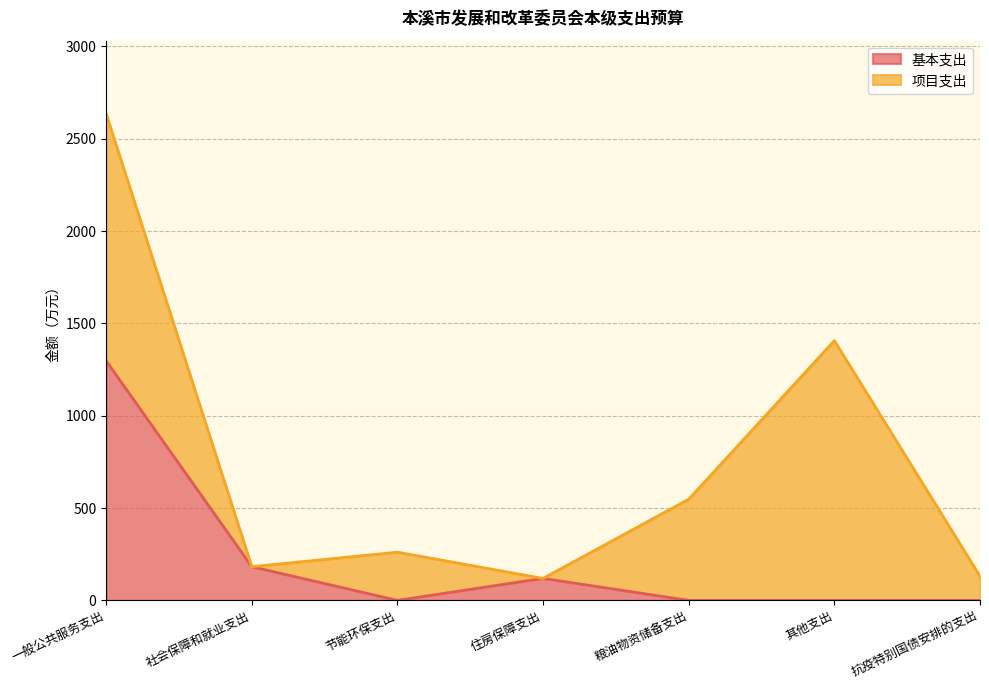

Reading left to right, extract all data points from this chart.

一般公共服务支出=1297.3	社会保障和就业支出=182.5	节能环保支出=0.0	住房保障支出=119.1	粮油物资储备支出=0.0	其他支出=0.0	抗疫特别国债安排的支出=0.0